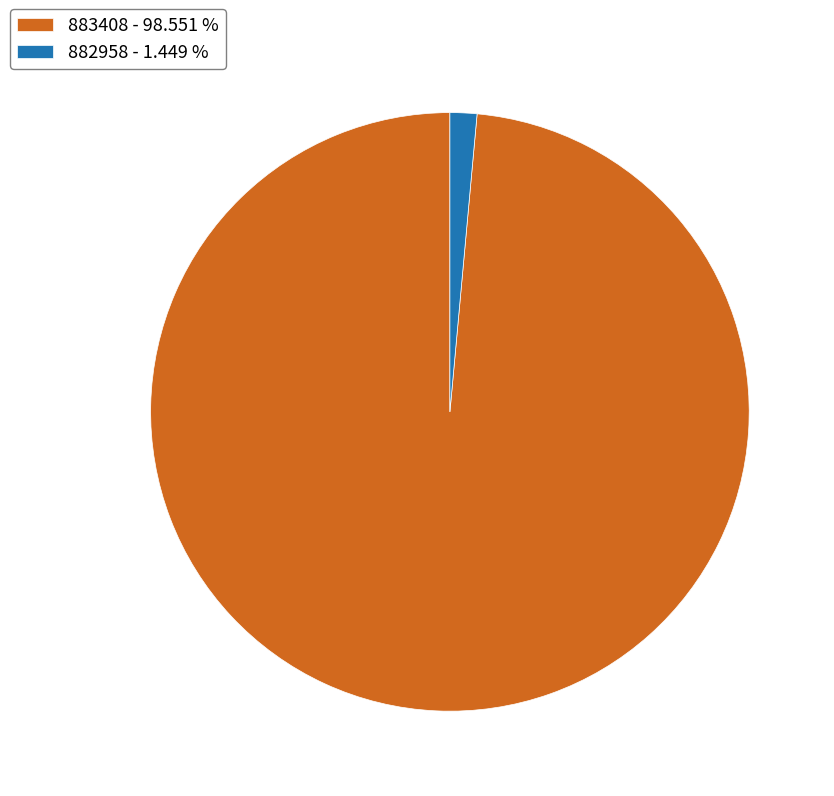

Rank the categories by value from highest to lowest.

883408, 882958